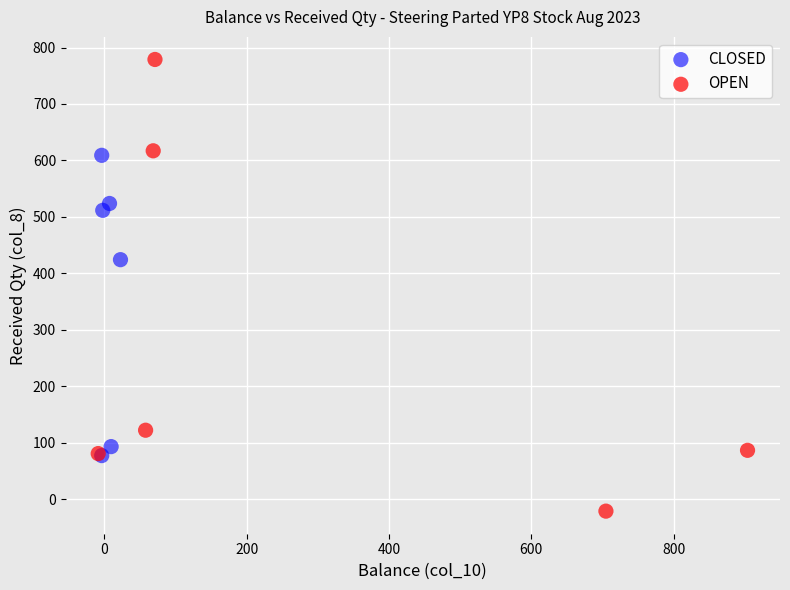

Which series reaches the minimum Y coordinate?

OPEN